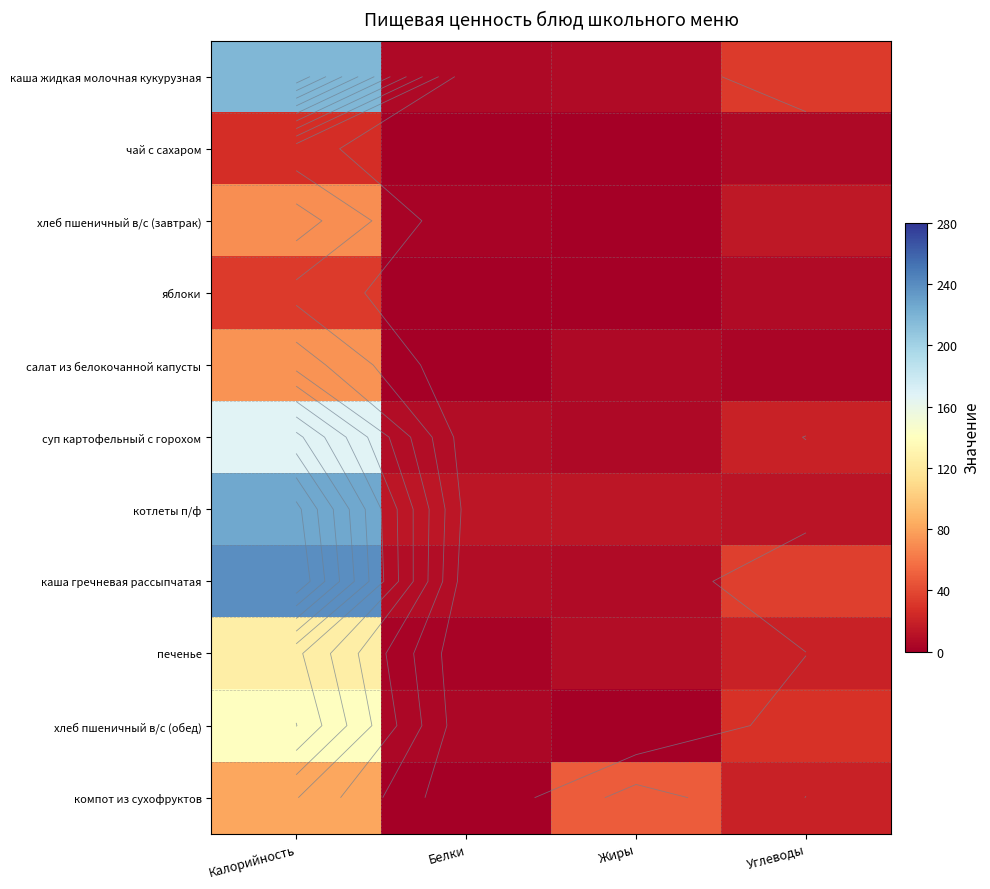

What is the difference between the компот из сухофруктов values at Калорийность and Жиры?

32.1